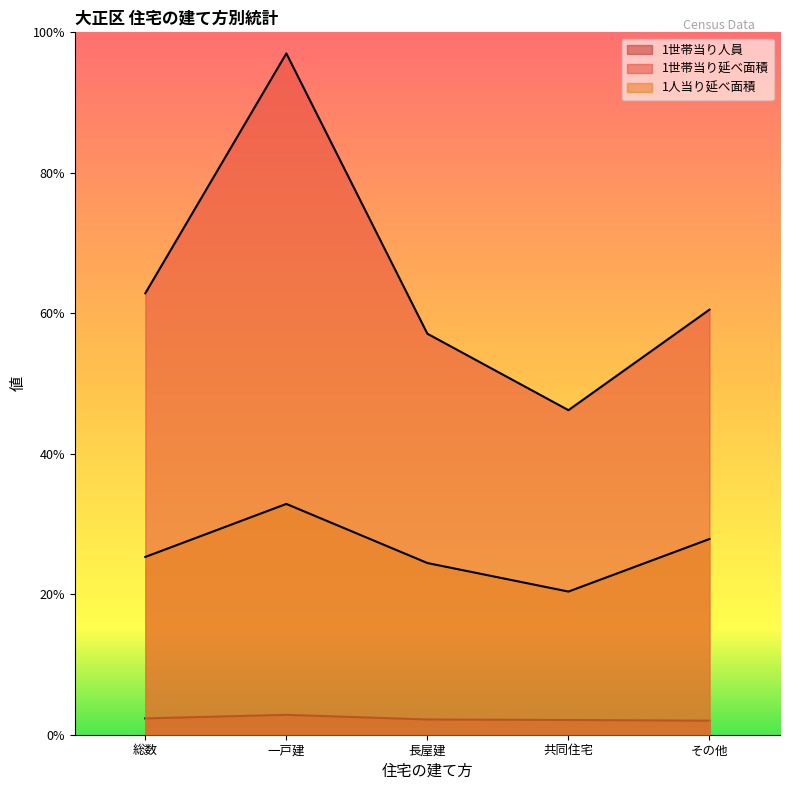

At how many categories does at least one series exceed 69?

1